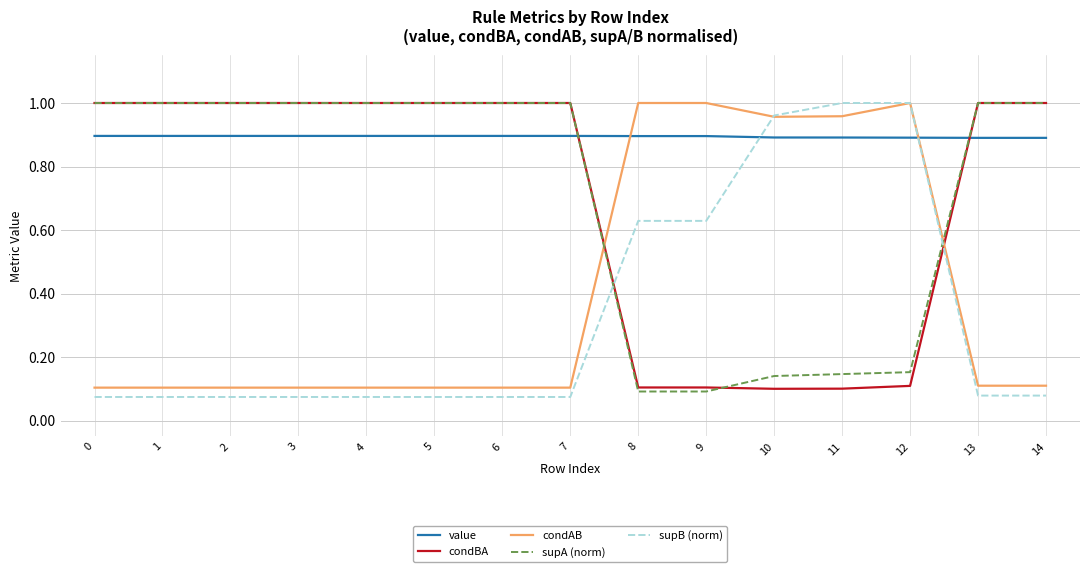

What is the total value across all series at 9?

2.7